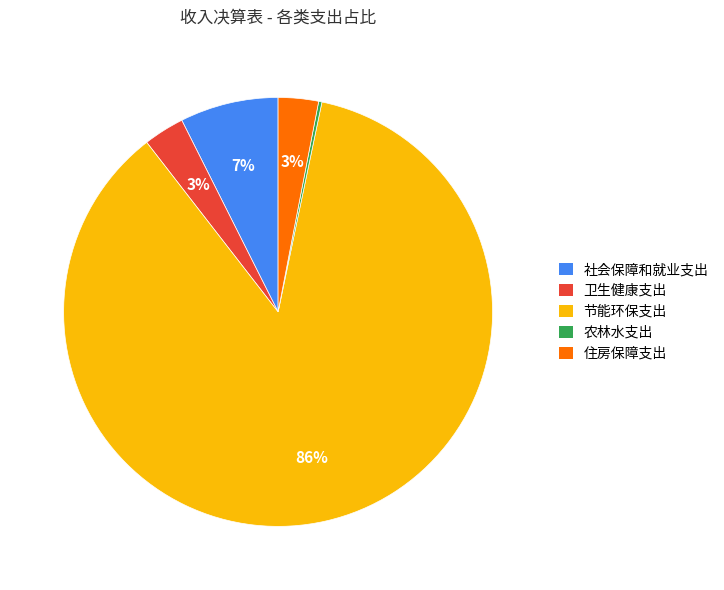

To the nearest percent, what percentage of the pie is 卫生健康支出?

3%